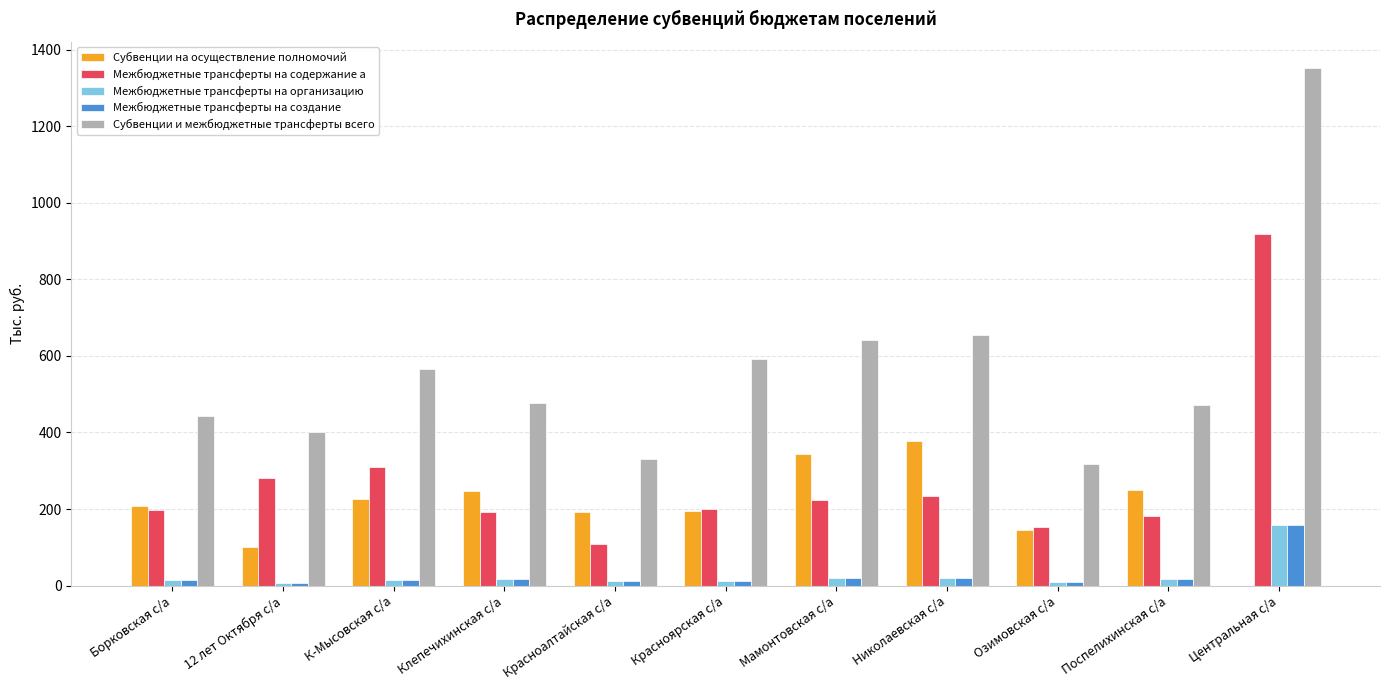

Read the Субвенции на осуществление полномочий value at Мамонтовская с/а.

342.9